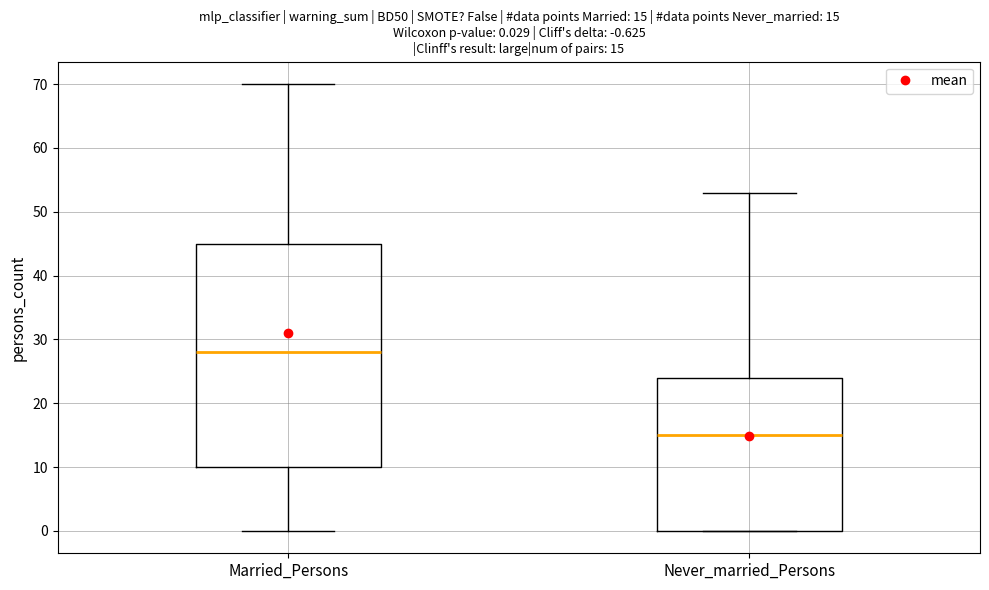

Comparing the boxes themselves (not the whiskers), which one is the tallest?

Married_Persons